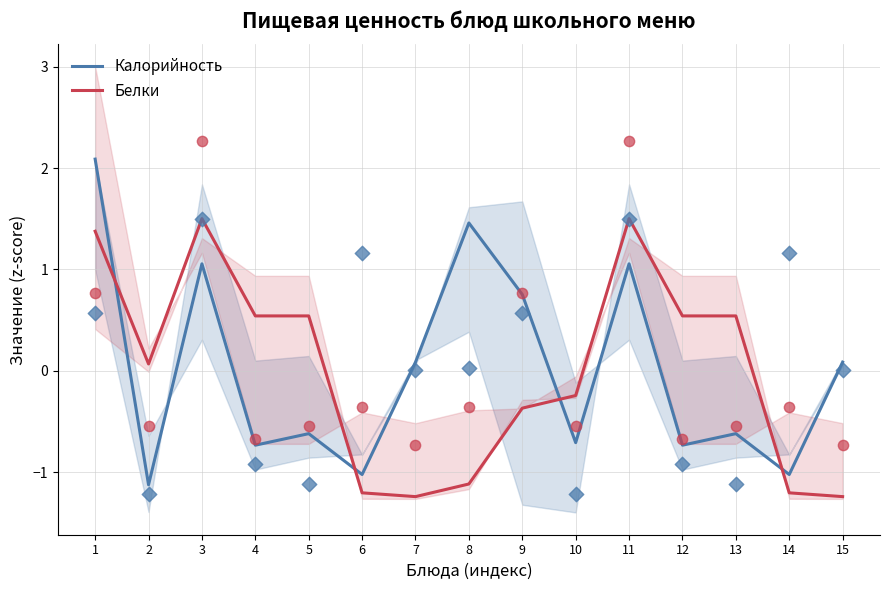

At how many categories does at least one series exceed 0?

12